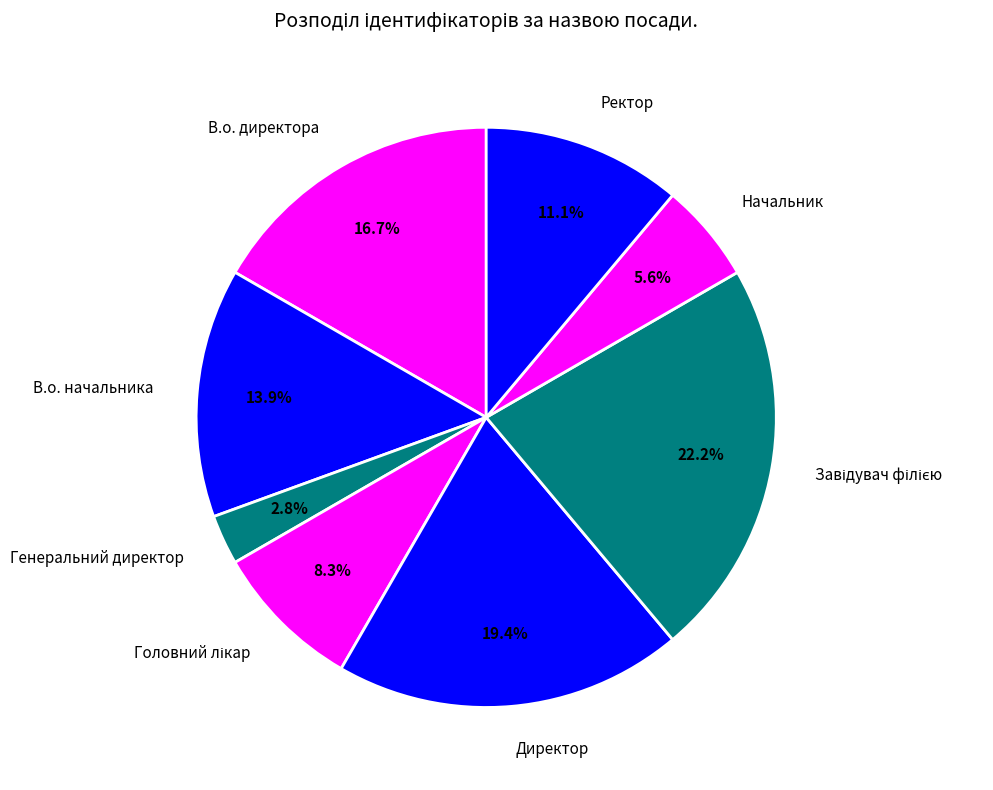

What is the smallest slice in the pie chart?

Генеральний директор